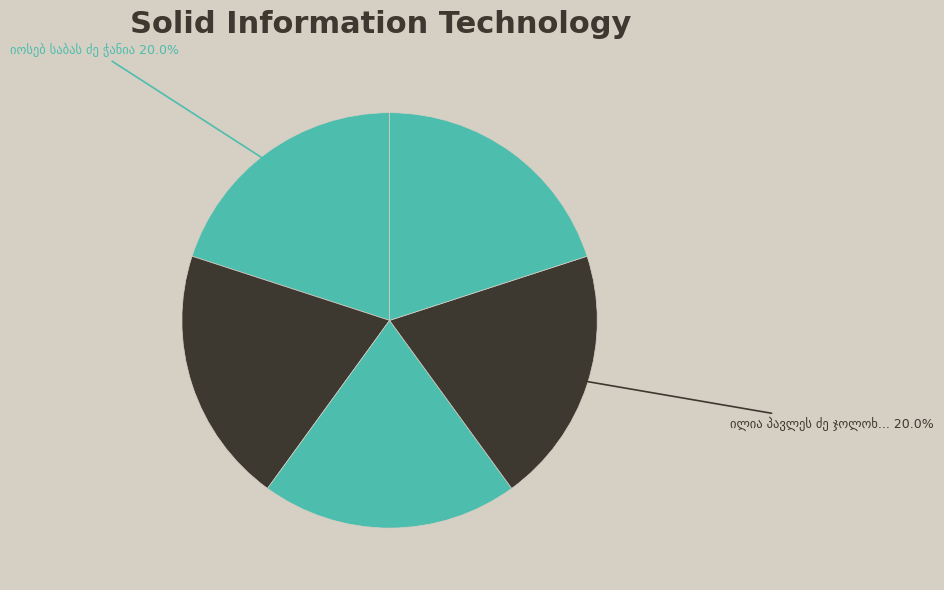

Count the number of slices in the pie.

5